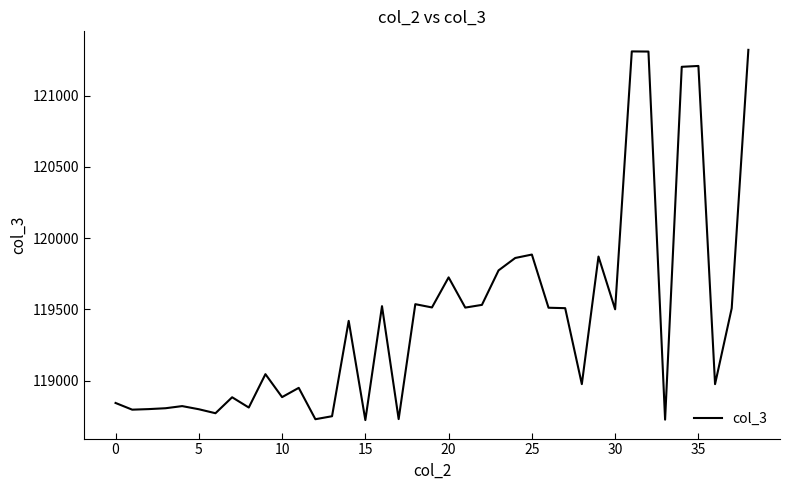

What is the greatest value displayed?

121321